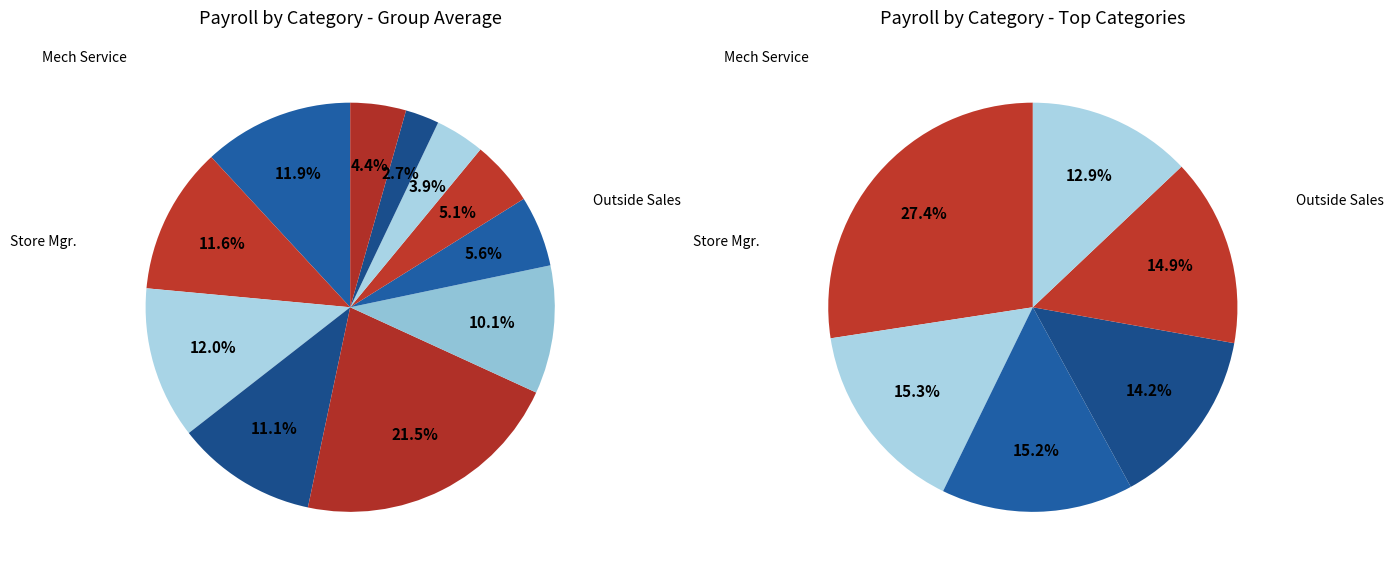

Do Mech Service and Prof Svc Adv together represent more than half of the pie?

No